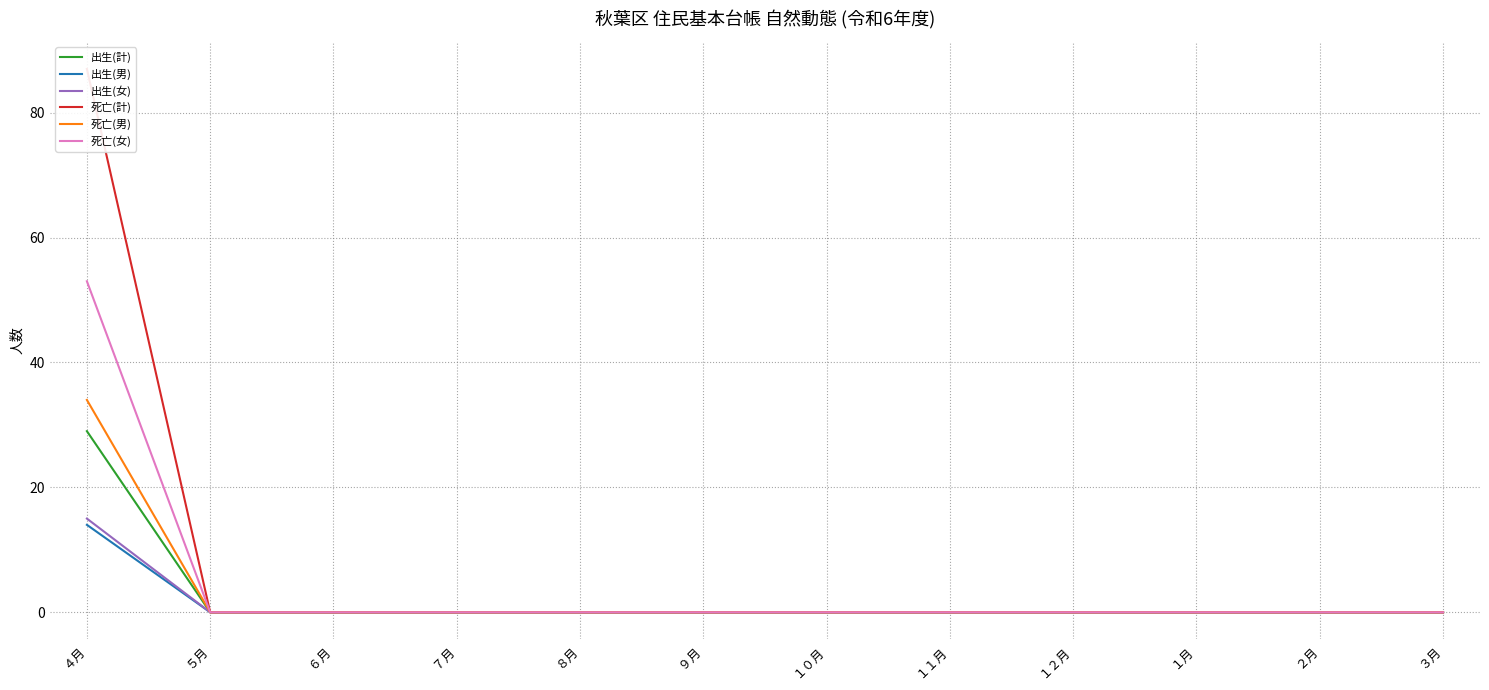

Rank the series at ４月 from lowest to highest value.

出生(男), 出生(女), 出生(計), 死亡(男), 死亡(女), 死亡(計)